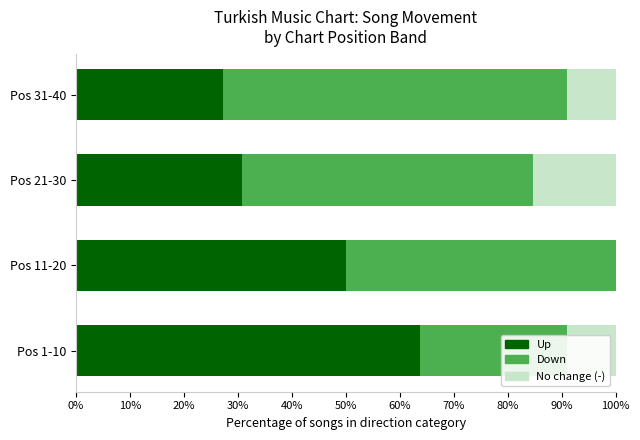

Reading left to right, extract all data points from this chart.

Up: 63.6	50.0	30.8	27.3
Down: 27.3	50.0	53.8	63.6
No change (-): 9.1	0.0	15.4	9.1